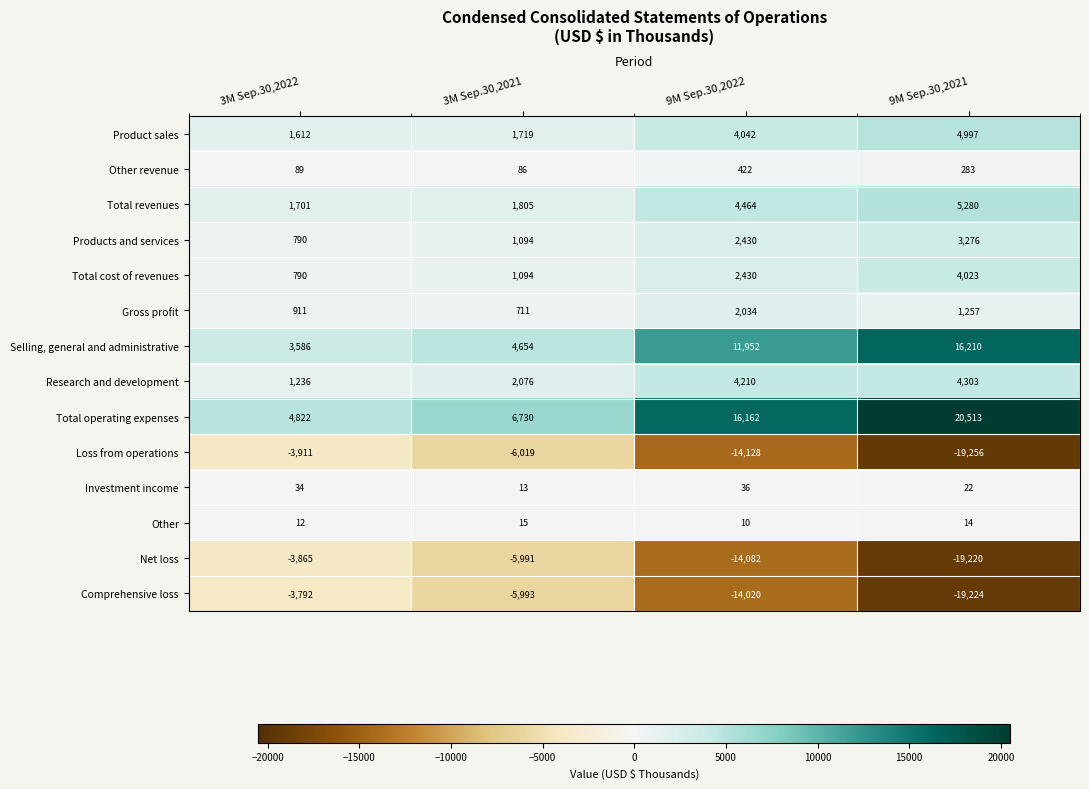

What is the difference between the second highest and minimum values in the Other series?

4